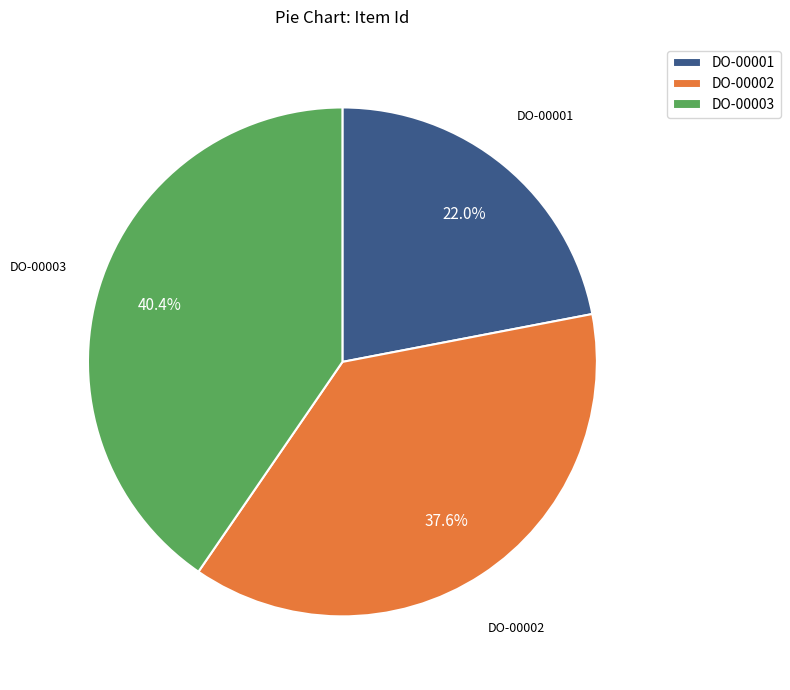

Rank the categories by value from lowest to highest.

DO-00001, DO-00002, DO-00003